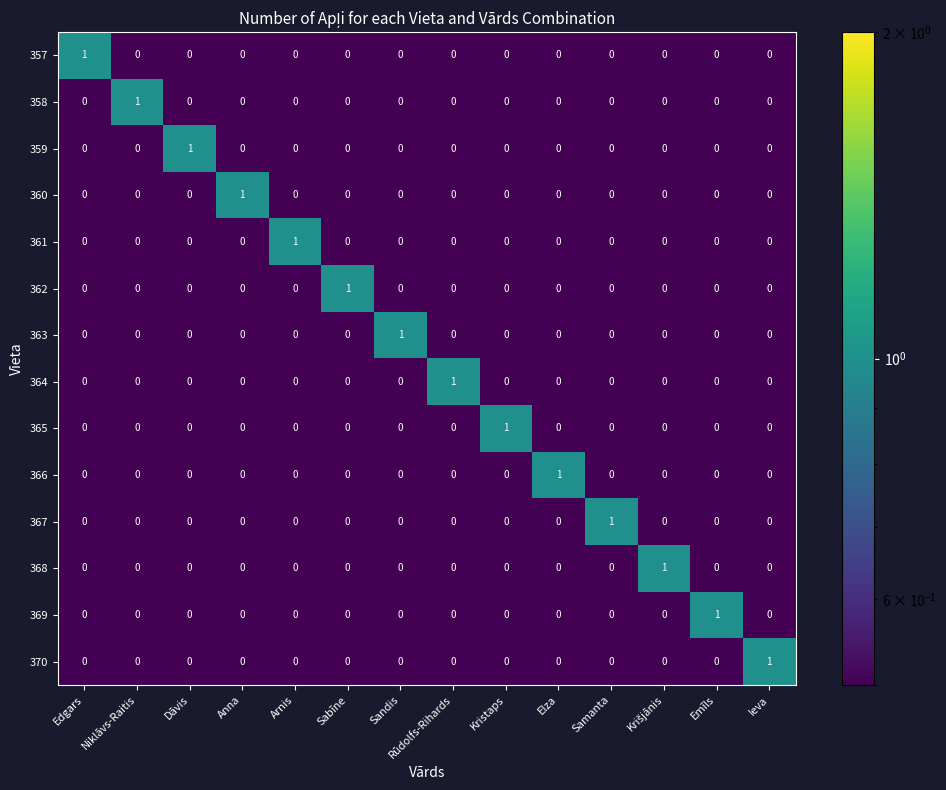

At how many categories does at least one series exceed 0?

14